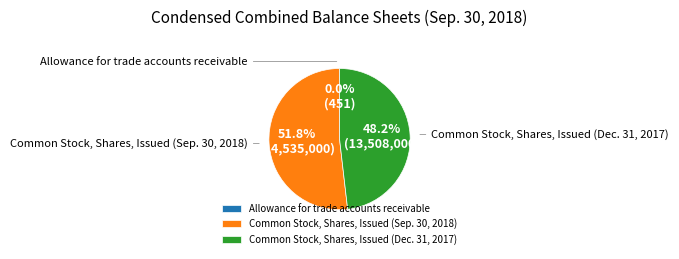

True or false: Common Stock, Shares, Issued (Dec. 31, 2017) accounts for 55% of the total.

False